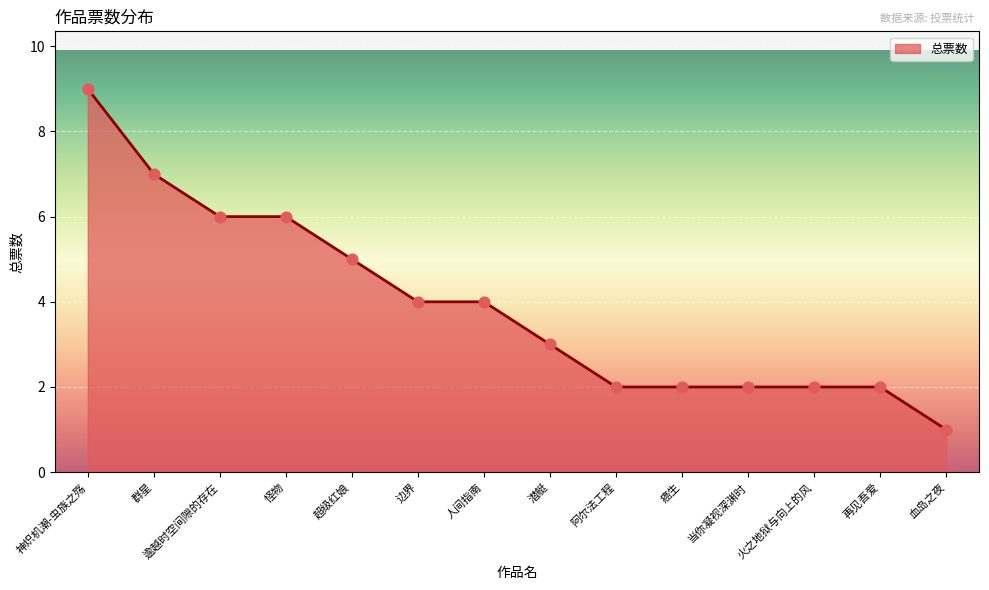

What is the change in value from 边界 to 火之地狱与向上的风?

-2